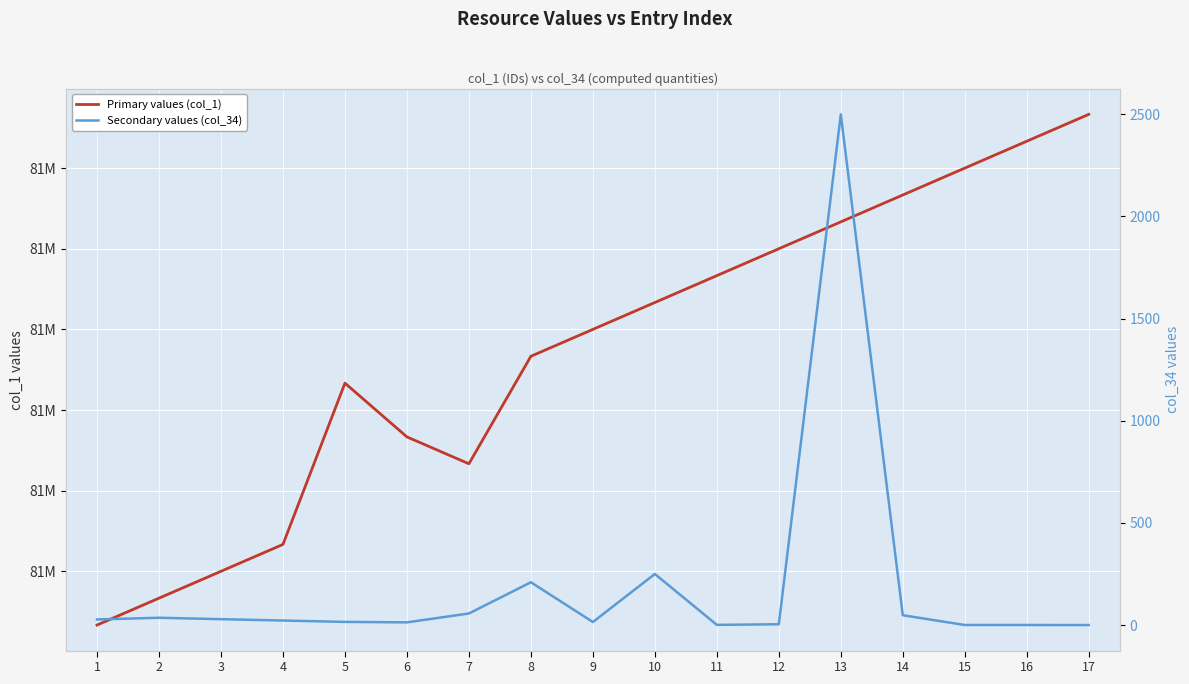

Rank the series at 17 from highest to lowest value.

Primary values (col_1), Secondary values (col_34)